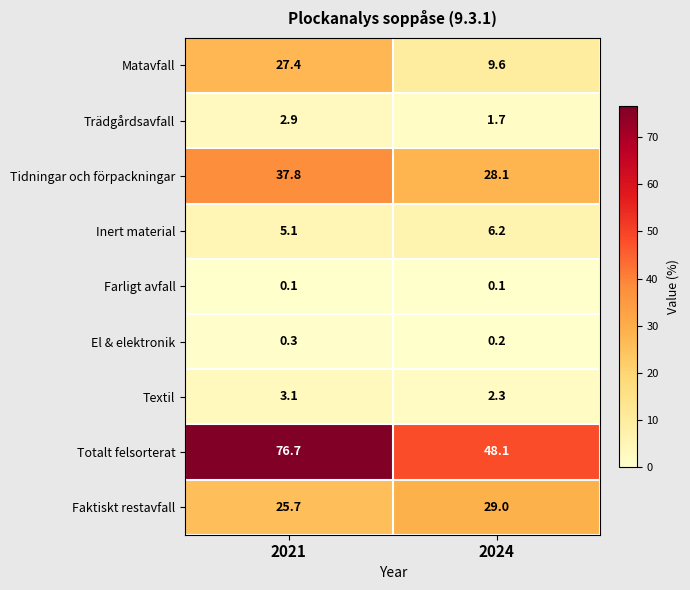

What is the spread (max minus min) of values at 2024?

48.0